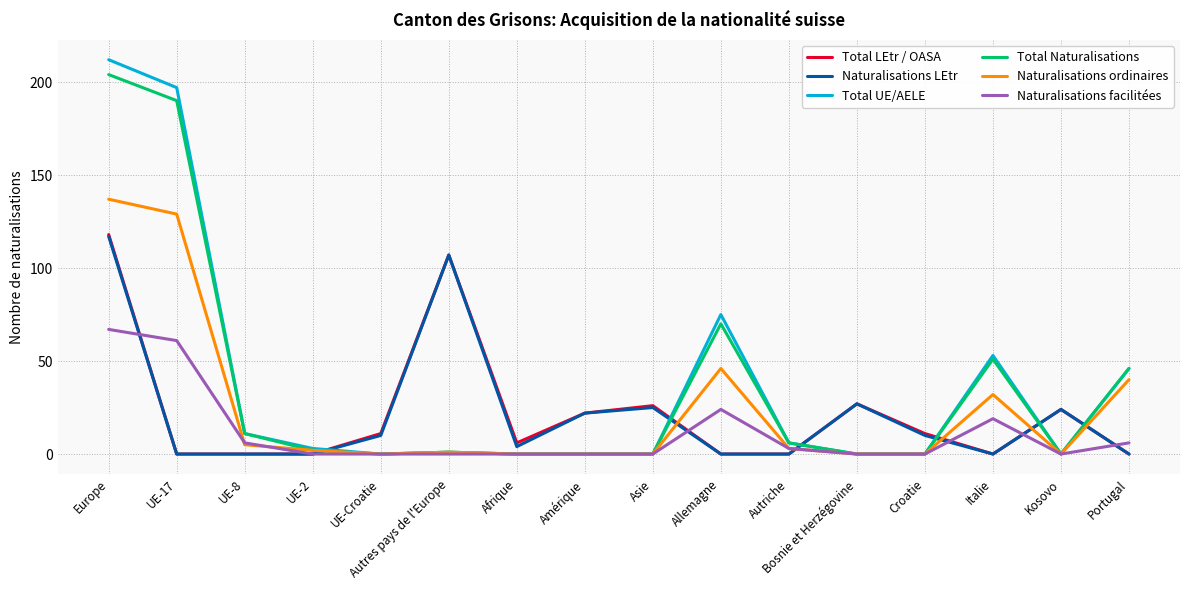

What is the maximum value shown in the chart?

212